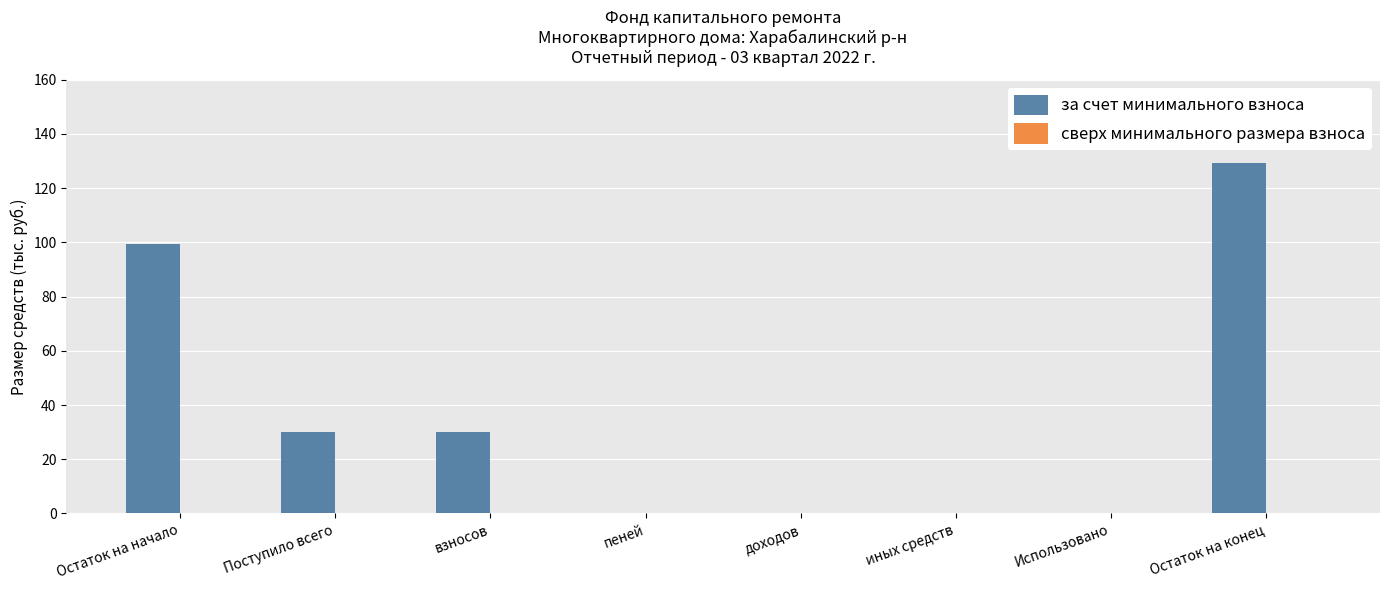

What is the maximum value shown in the chart?

129.2